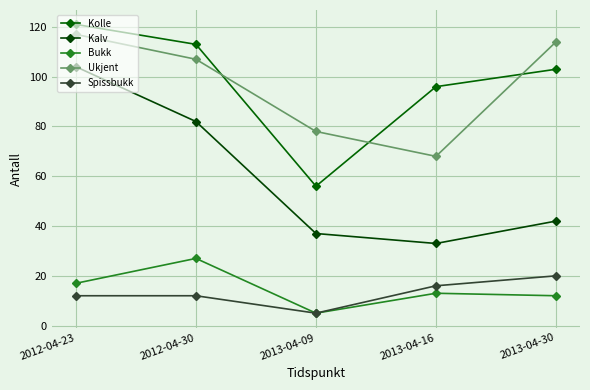

True or false: Kalv and Ukjent intersect in this chart.

False